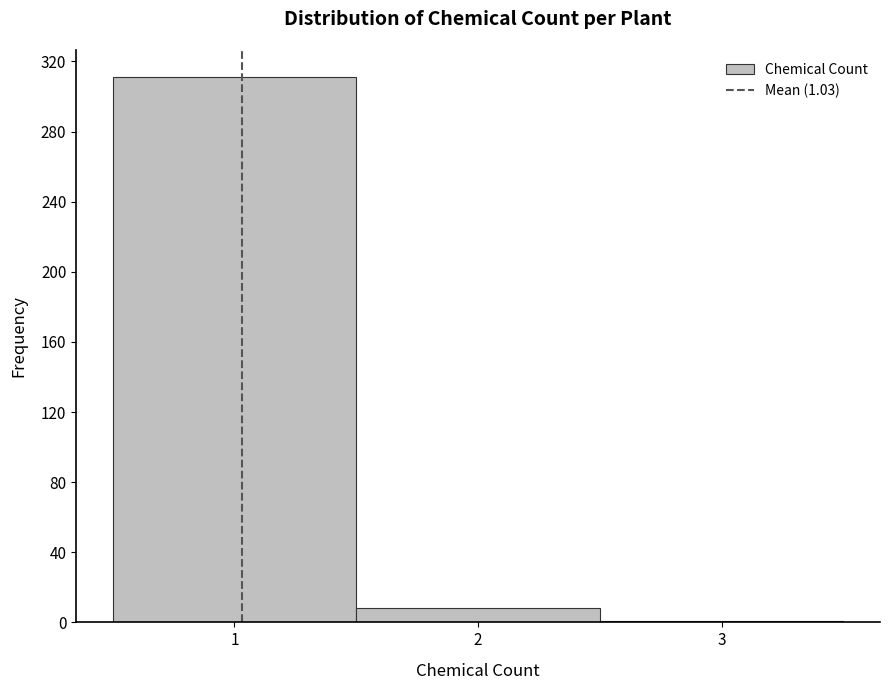

Which range on the x-axis has the tallest bar?

0.5 to 1.5